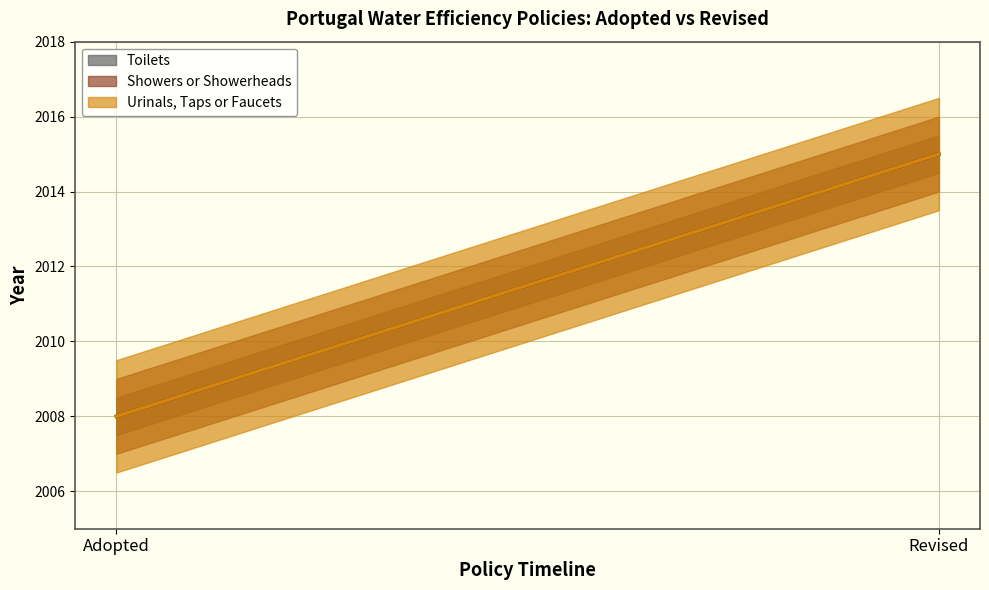

What is the smallest value displayed?

2008